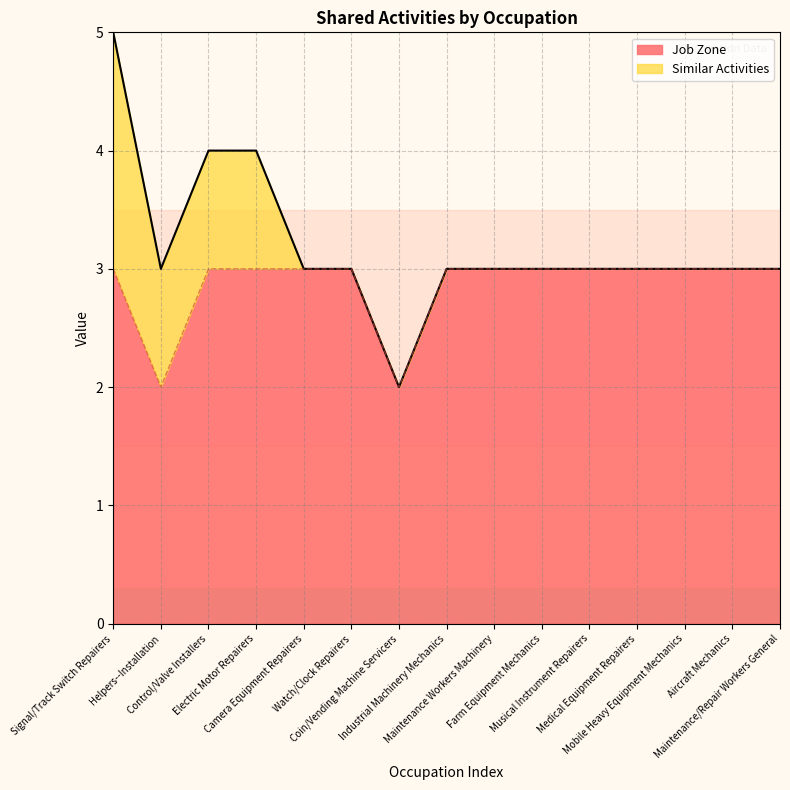

What is the difference between the values at Watch/Clock Repairers and Helpers--Installation?

1